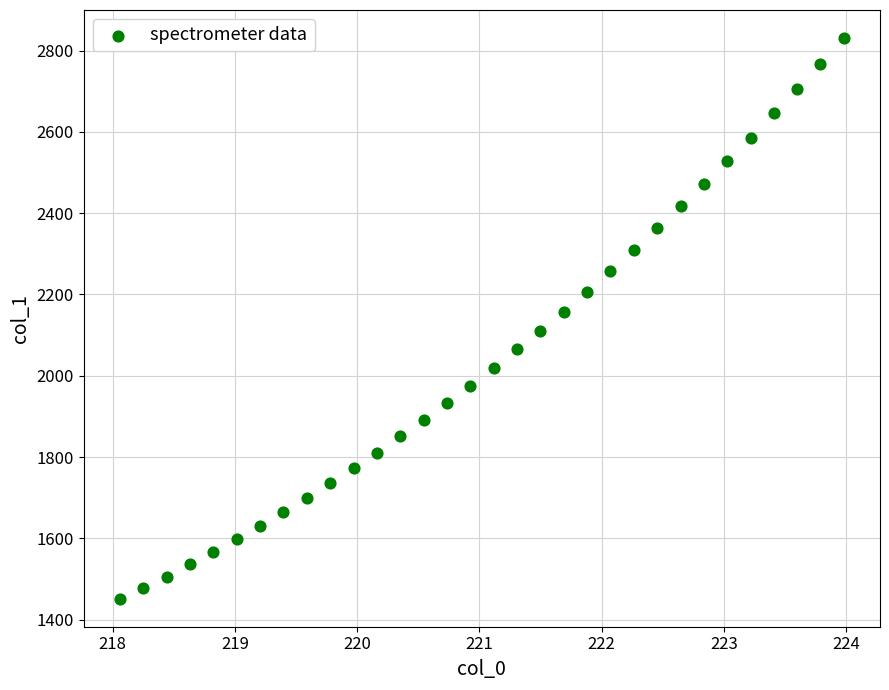

What is the range of X values (max minus min)?

5.9